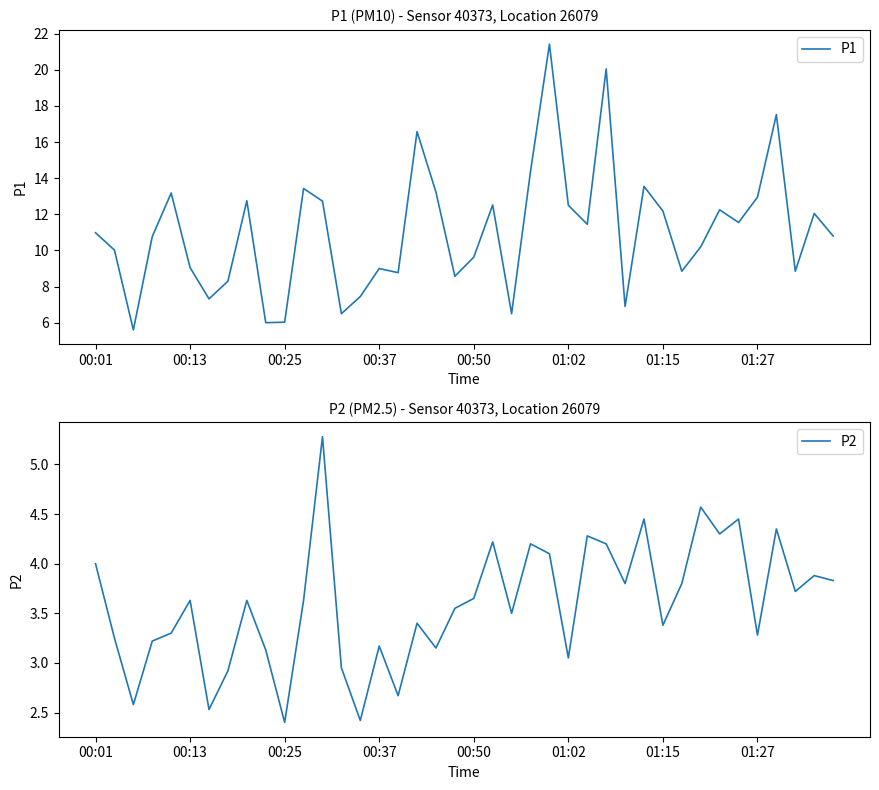

True or false: P1 has a value of 12.9 at 01:27.

True